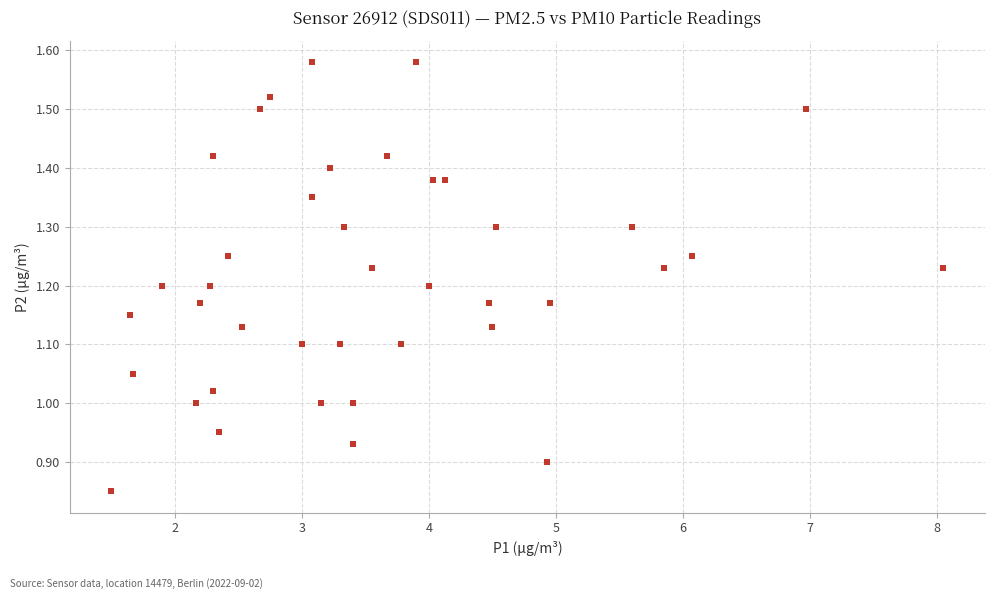

What is the range of X values (max minus min)?

6.6